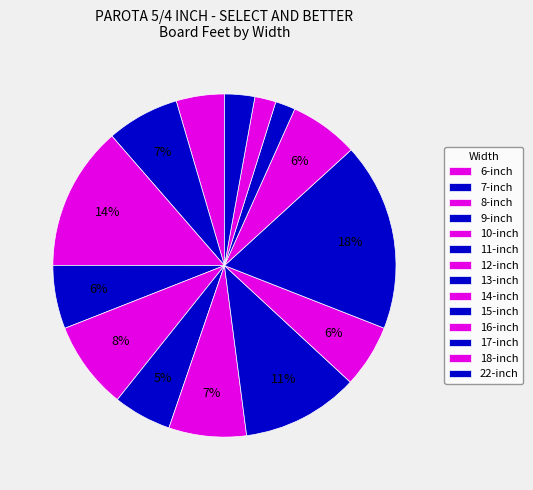

Count the number of slices in the pie.

14